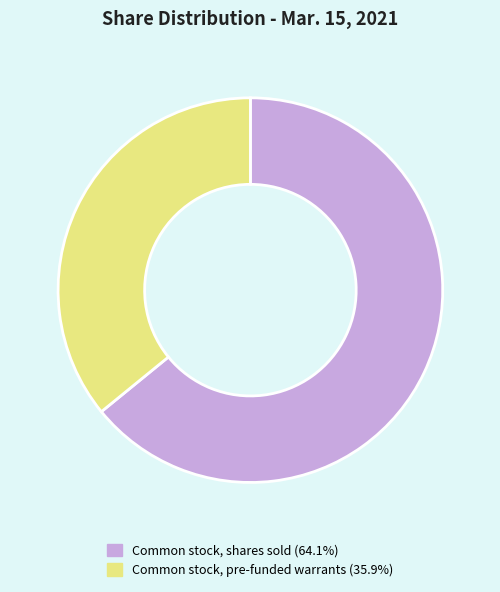

Is the sum of Common stock, pre-funded warrants (35.9%) and Common stock, shares sold (64.1%) greater than half?

Yes